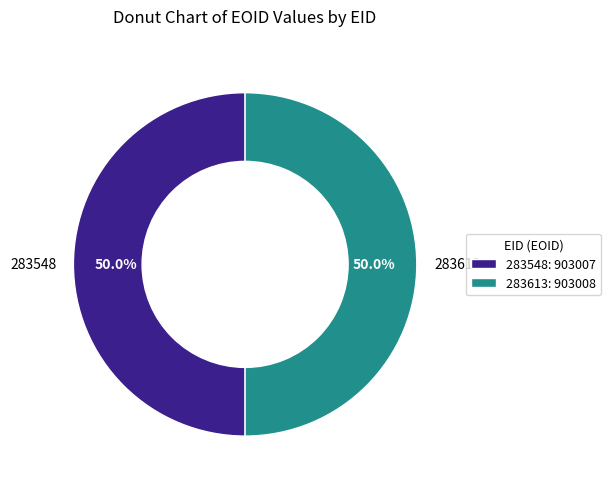

What is the ratio of the value at 283548 to the value at 283613?

1.0